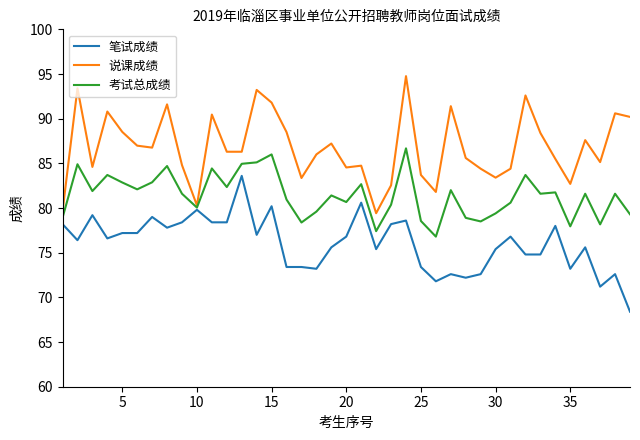

Which series has the largest total across all categories?

说课成绩